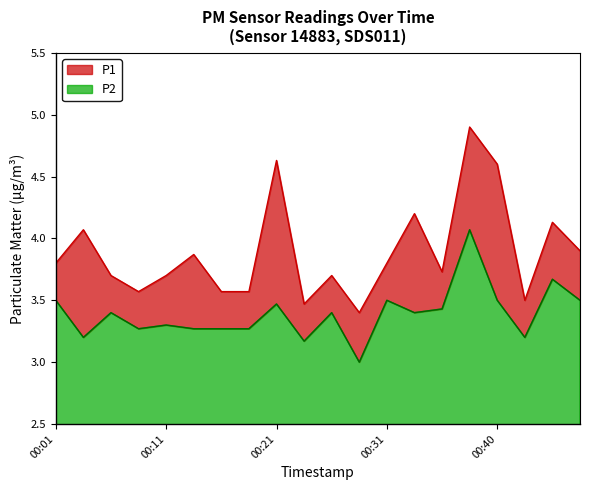

What is the approximate value of P2 at 00:01?

3.5